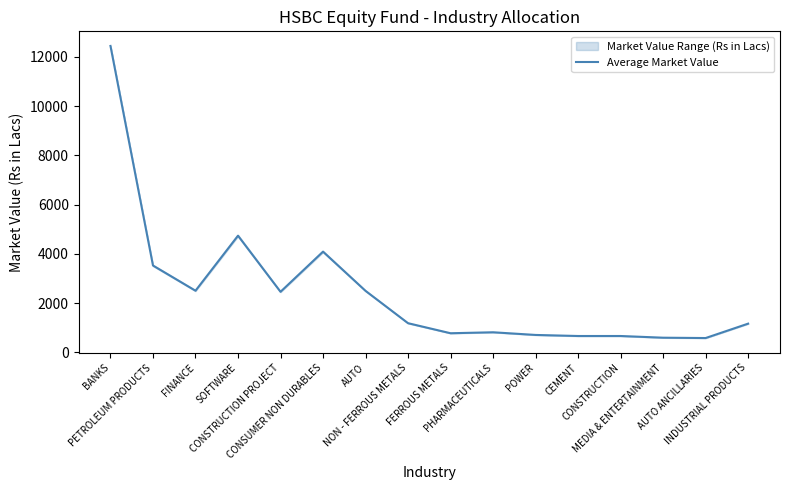

How many points are lower than both their immediate neighbors (excluding endpoints)?

4